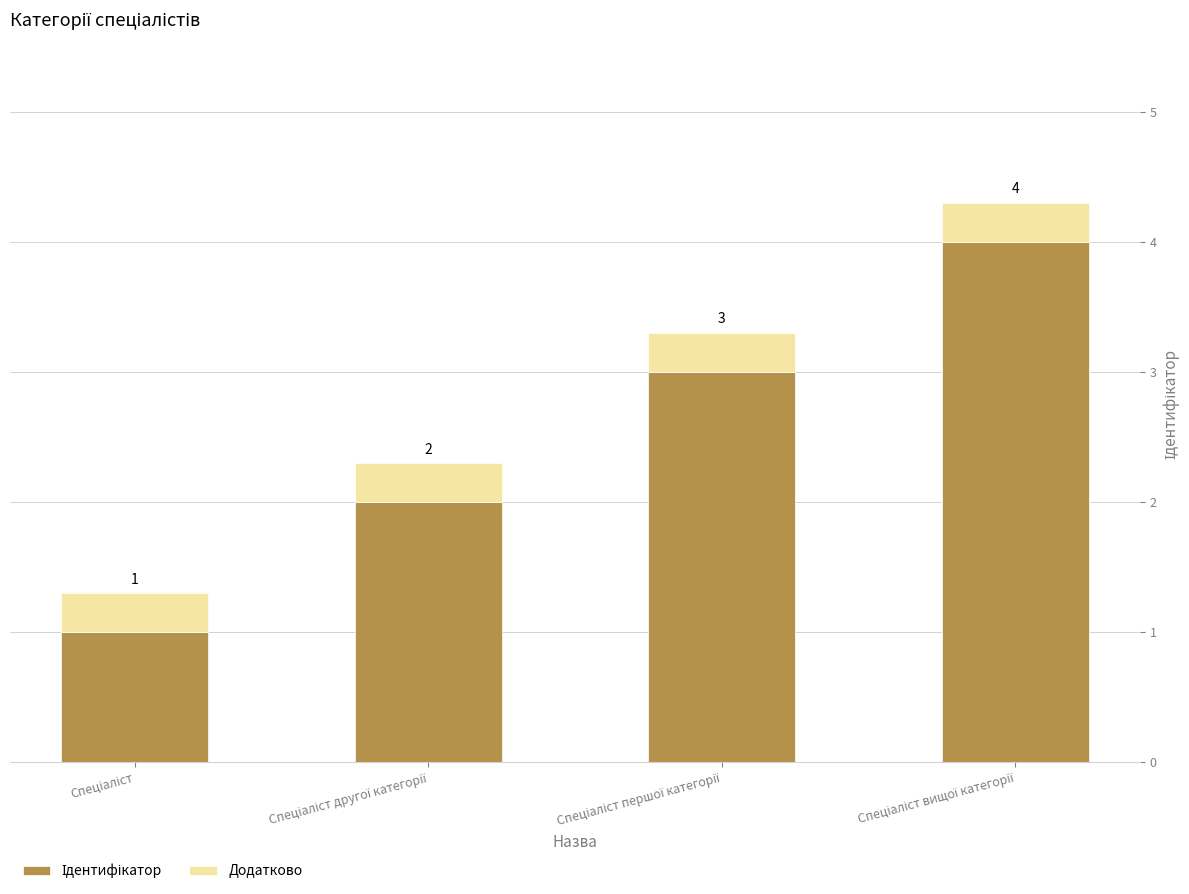

How many data points does each series have?

4